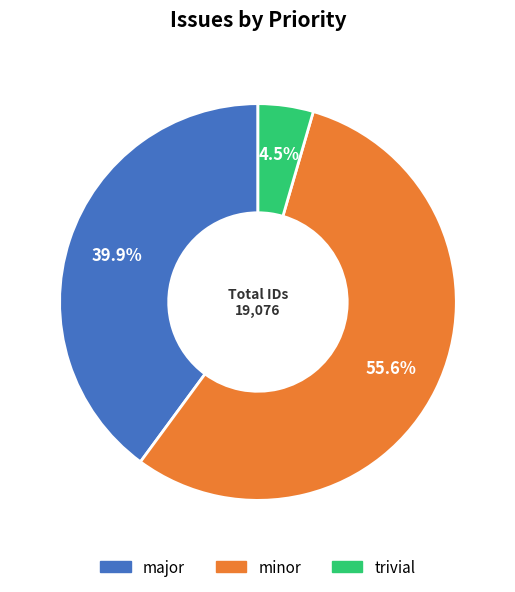

Rank the categories by value from highest to lowest.

minor, major, trivial